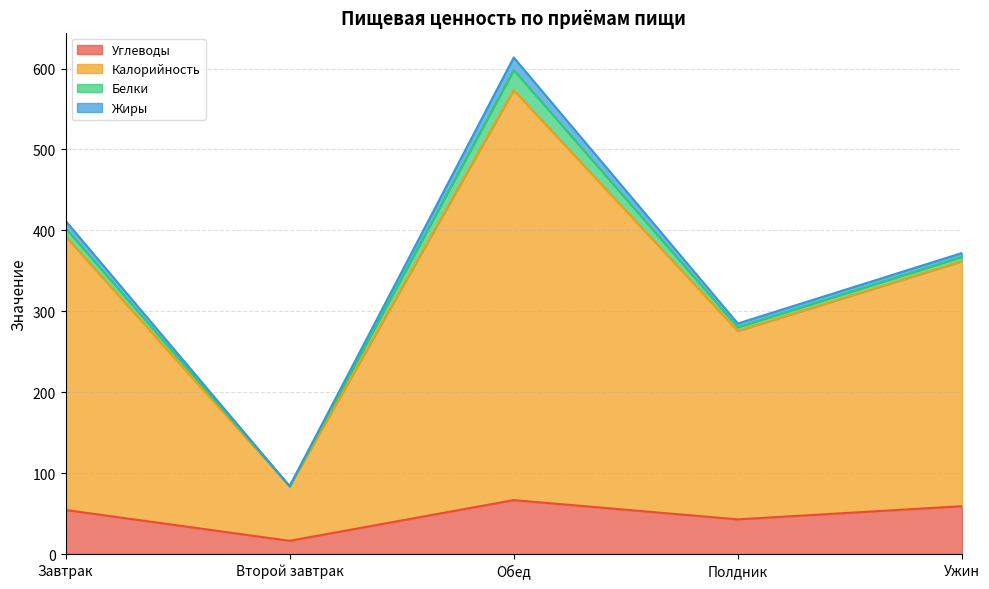

In Углеводы, how many points are higher than both neighbors (excluding endpoints)?

1